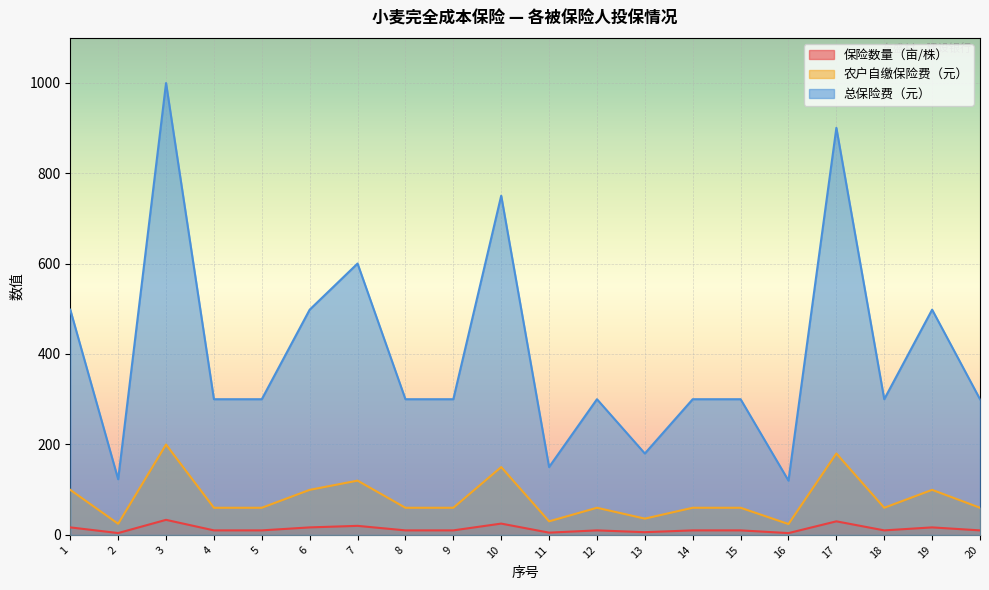

What is the spread (max minus min) of values at 18?

290.0